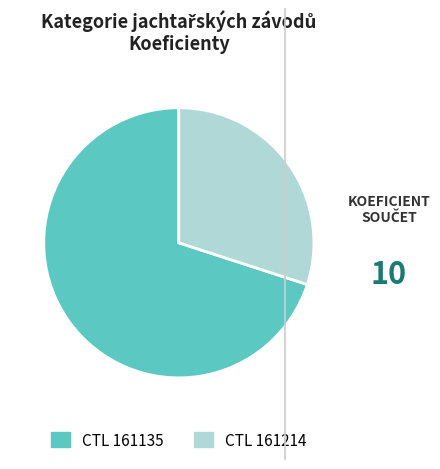

How many slices are in this pie chart?

2